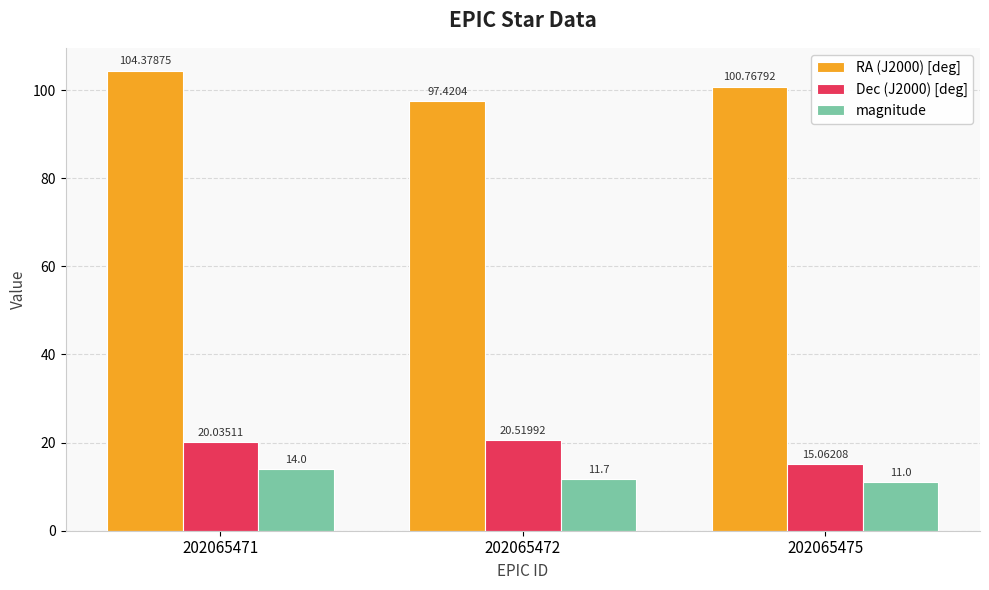

List the series in order of their peak value, highest first.

RA (J2000) [deg], Dec (J2000) [deg], magnitude